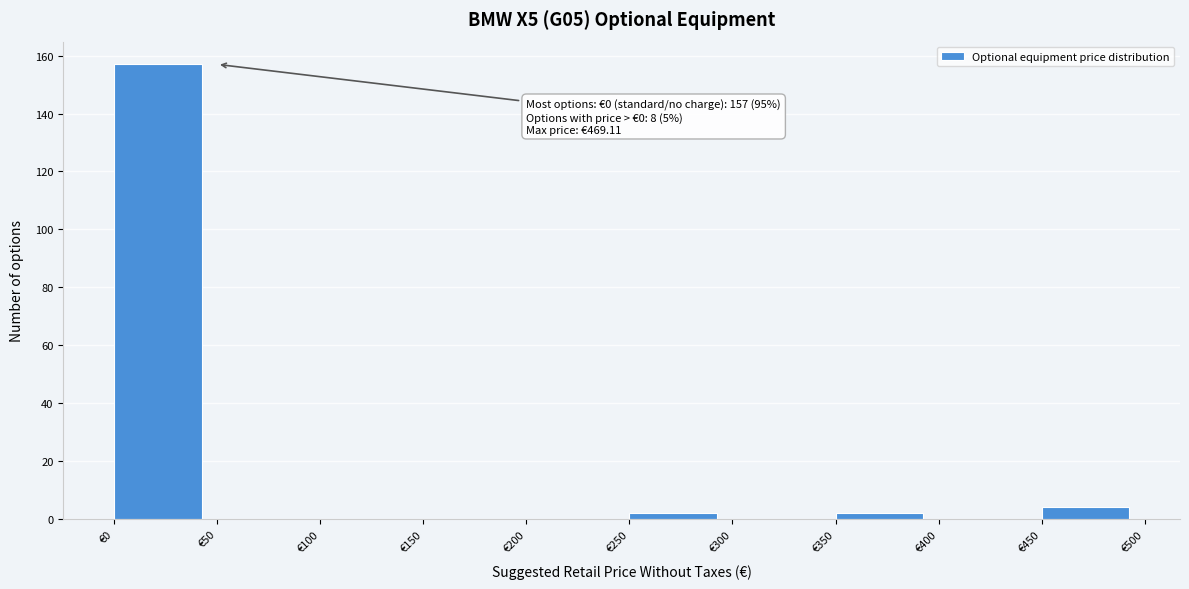

Over which range of the x-axis is the bar tallest?

0 to 50